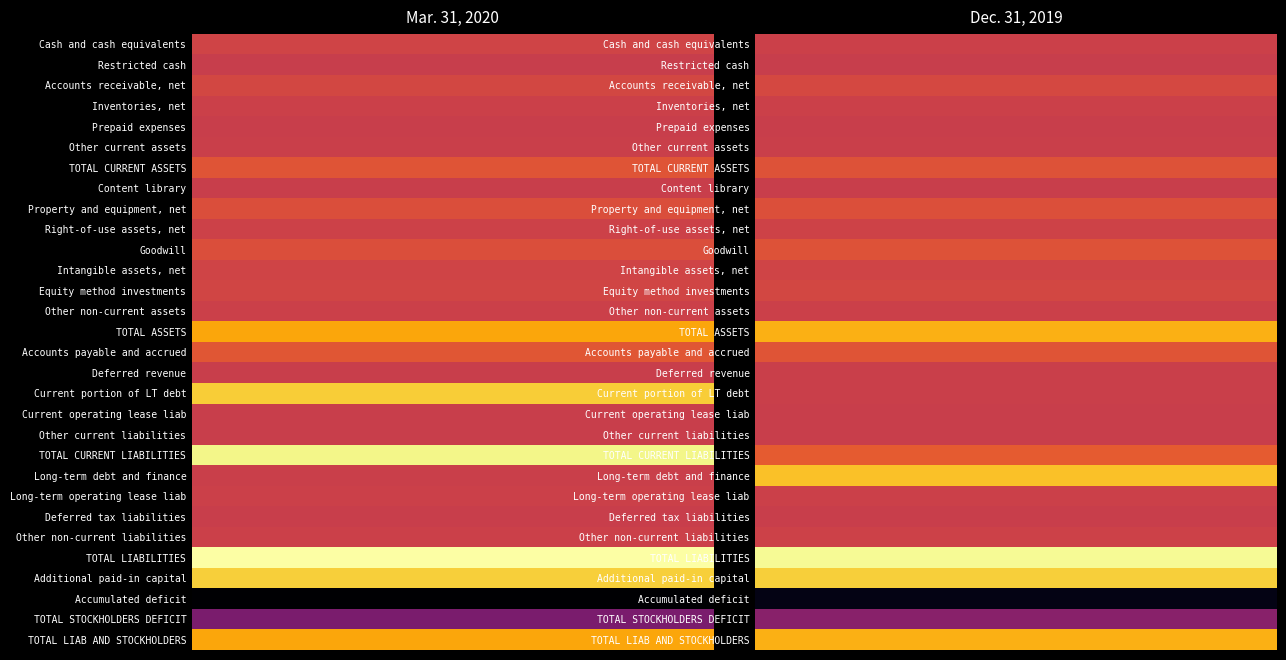

What is the difference between the TOTAL CURRENT LIABILITIES values at 1 and 0?

797557